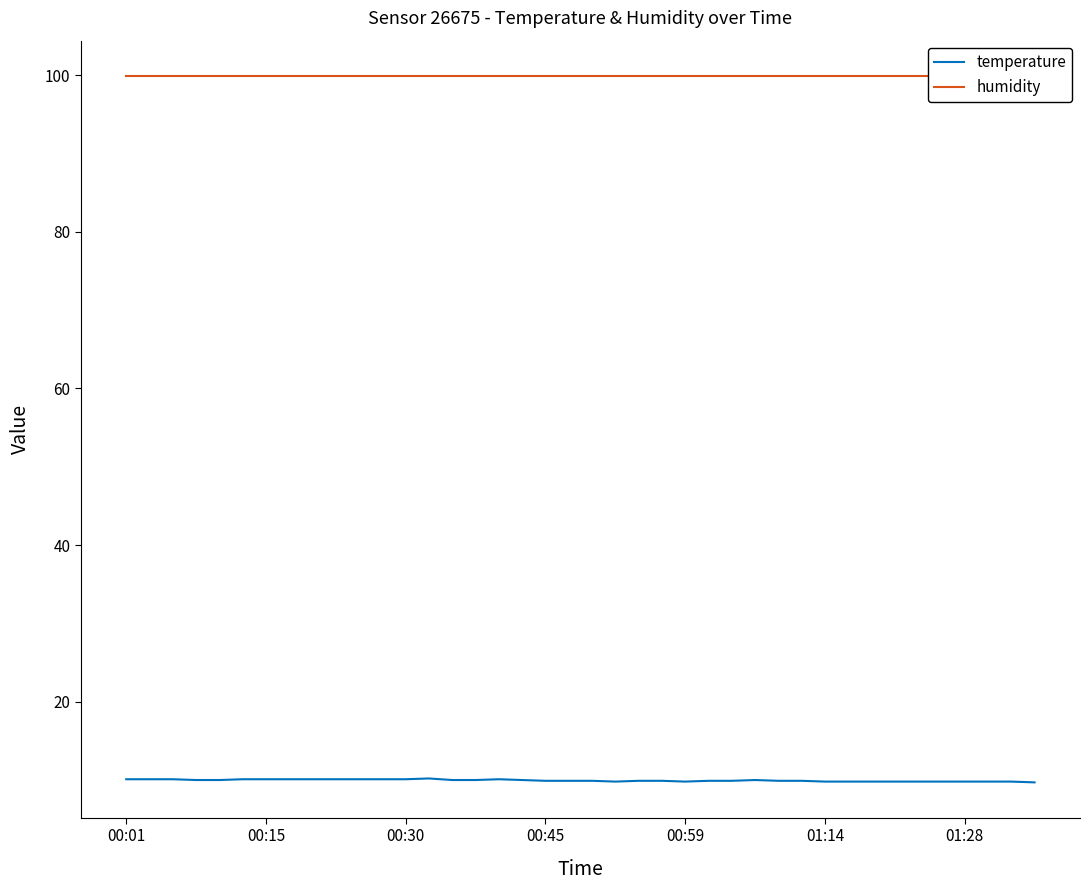

What are all the series names shown in the legend?

temperature, humidity